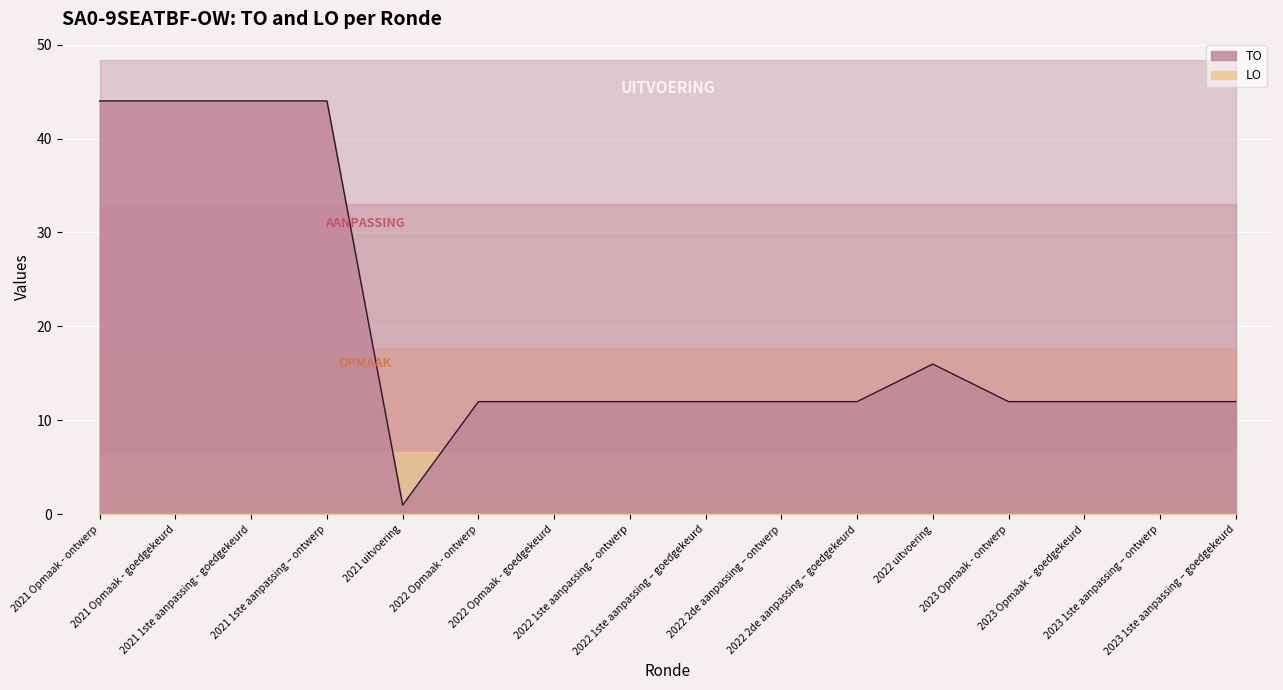

Reading right to left, extract all data points from this chart.

12	12	12	12	16	12	12	12	12	12	12	1	44	44	44	44